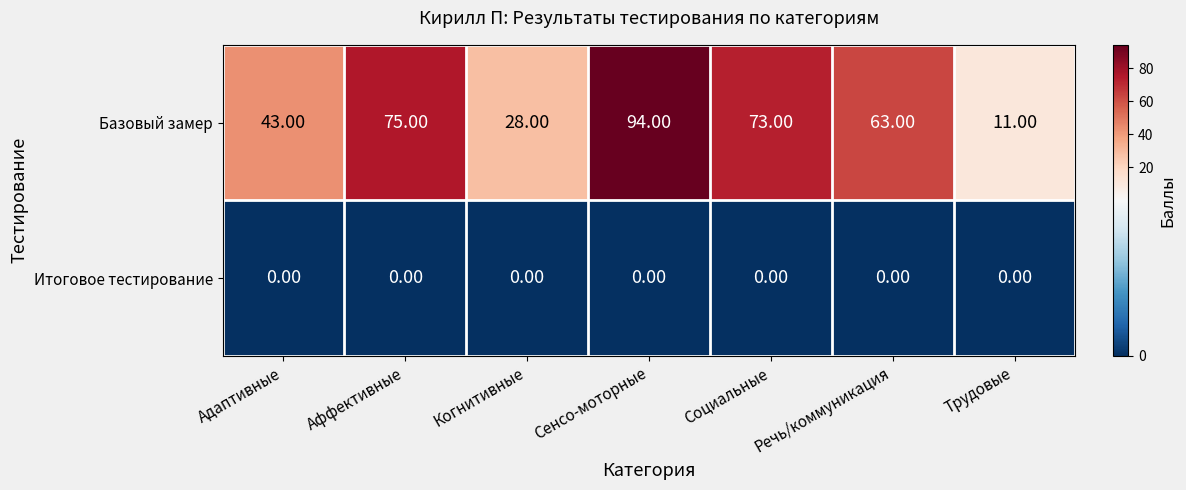

What is the difference between the highest and lowest values at Трудовые?

11